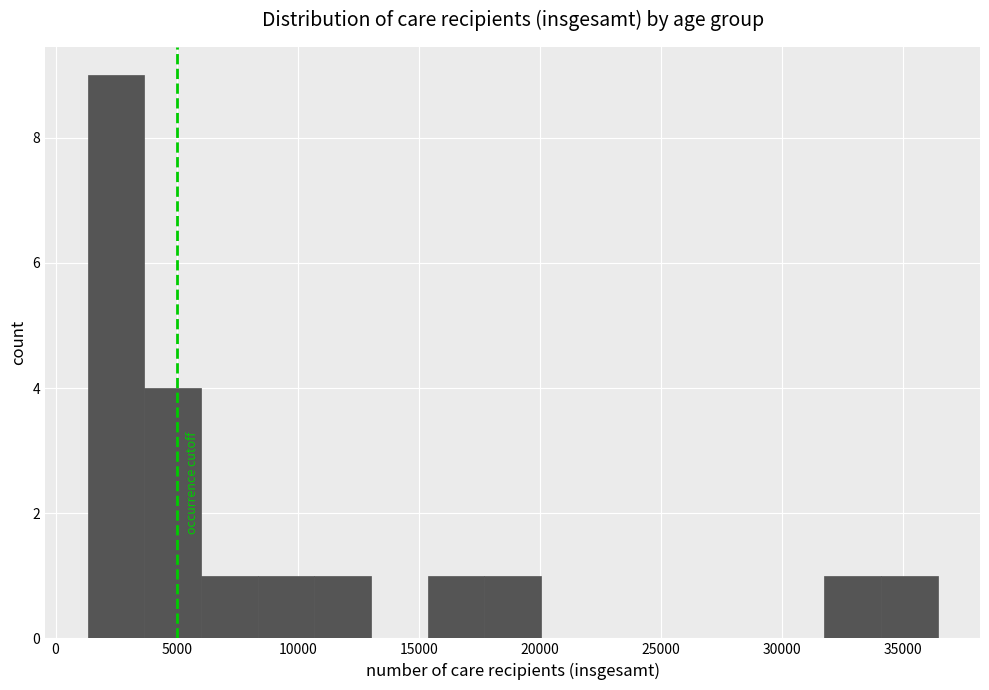

How tall is the bar that spans 31500 to 34000 on the x-axis? Neither the bar edges nor the heights are printed on the chart, so give them approximately, as read against the axes.

1